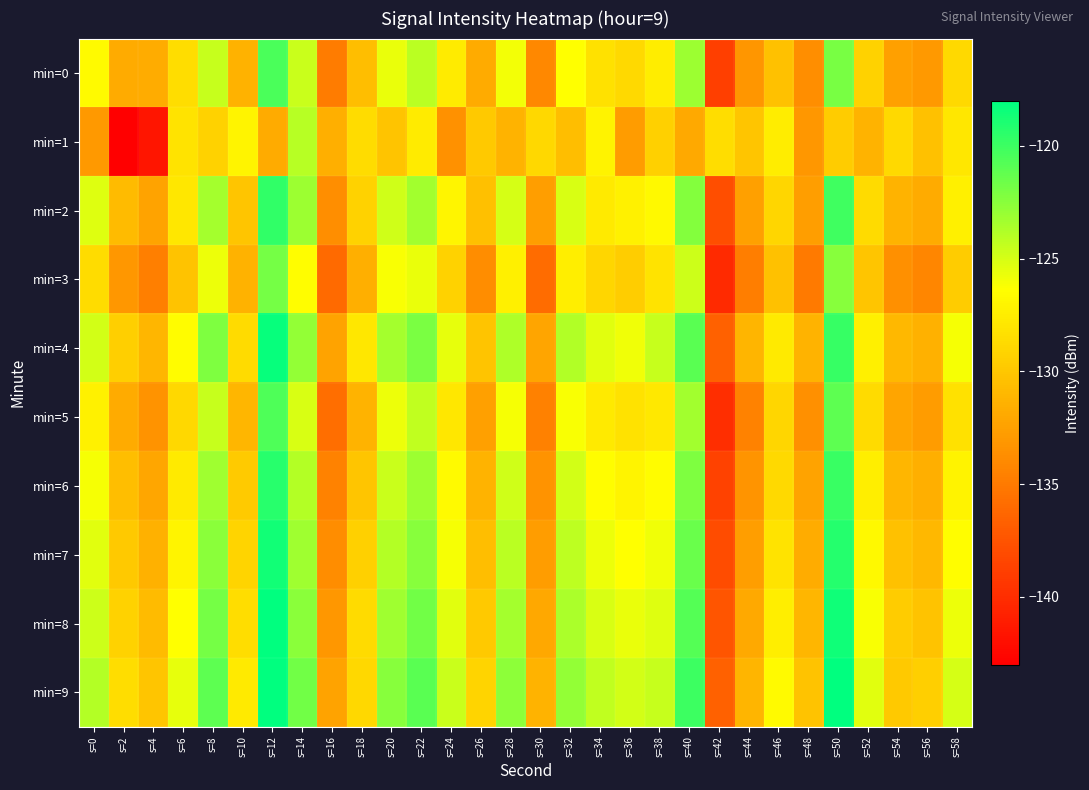

Reading left to right, list all the values displayed in this chart.

min=0: s=0=-126.6	s=2=-131.8	s=4=-131.7	s=6=-128.5	s=8=-124.5	s=10=-131.4	s=12=-120.5	s=14=-124.6	s=16=-134.8	s=18=-130.5	s=20=-125.7	s=22=-124.1	s=24=-127.6	s=26=-131.8	s=28=-126.0	s=30=-134.0	s=32=-126.4	s=34=-128.3	s=36=-128.8	s=38=-127.5	s=40=-123.1	s=42=-138.8	s=44=-133.2	s=46=-130.4	s=48=-133.7	s=50=-122.0	s=52=-129.3	s=54=-132.5	s=56=-133.0	s=58=-128.7
min=1: s=0=-133.0	s=2=-143.0	s=4=-141.5	s=6=-128.1	s=8=-129.3	s=10=-127.0	s=12=-131.8	s=14=-124.0	s=16=-131.5	s=18=-128.6	s=20=-130.1	s=22=-127.7	s=24=-133.5	s=26=-129.9	s=28=-131.2	s=30=-128.9	s=32=-130.6	s=34=-127.1	s=36=-132.8	s=38=-129.3	s=40=-131.9	s=42=-128.5	s=44=-130.0	s=46=-127.6	s=48=-133.1	s=50=-129.7	s=52=-131.2	s=54=-128.8	s=56=-130.3	s=58=-127.9
min=2: s=0=-125.2	s=2=-130.8	s=4=-132.3	s=6=-127.9	s=8=-123.5	s=10=-130.0	s=12=-119.6	s=14=-123.1	s=16=-133.7	s=18=-129.2	s=20=-124.8	s=22=-123.3	s=24=-126.9	s=26=-130.5	s=28=-125.0	s=30=-132.6	s=32=-125.1	s=34=-127.7	s=36=-127.2	s=38=-126.8	s=40=-122.3	s=42=-137.9	s=44=-132.5	s=46=-129.0	s=48=-132.6	s=50=-120.1	s=52=-128.7	s=54=-131.2	s=56=-131.8	s=58=-127.3
min=3: s=0=-128.6	s=2=-133.1	s=4=-134.7	s=6=-130.2	s=8=-125.8	s=10=-131.3	s=12=-121.9	s=14=-126.5	s=16=-136.0	s=18=-131.6	s=20=-126.1	s=22=-125.7	s=24=-129.2	s=26=-133.8	s=28=-127.3	s=30=-135.9	s=32=-127.5	s=34=-129.0	s=36=-129.6	s=38=-128.1	s=40=-124.7	s=42=-140.2	s=44=-134.8	s=46=-130.3	s=48=-134.9	s=50=-122.5	s=52=-130.0	s=54=-133.6	s=56=-134.1	s=58=-129.7
min=4: s=0=-124.9	s=2=-129.5	s=4=-131.0	s=6=-126.6	s=8=-122.1	s=10=-128.7	s=12=-118.2	s=14=-122.8	s=16=-132.3	s=18=-127.9	s=20=-123.5	s=22=-122.0	s=24=-125.6	s=26=-130.1	s=28=-123.7	s=30=-132.2	s=32=-123.8	s=34=-125.3	s=36=-125.9	s=38=-124.5	s=40=-121.0	s=42=-136.6	s=44=-131.1	s=46=-127.7	s=48=-131.2	s=50=-119.8	s=52=-127.3	s=54=-130.9	s=56=-131.5	s=58=-126.0
min=5: s=0=-127.2	s=2=-131.8	s=4=-133.3	s=6=-128.9	s=8=-124.5	s=10=-131.0	s=12=-120.6	s=14=-125.1	s=16=-135.7	s=18=-131.2	s=20=-125.8	s=22=-124.3	s=24=-127.9	s=26=-132.5	s=28=-126.0	s=30=-134.6	s=32=-126.1	s=34=-127.7	s=36=-128.2	s=38=-127.8	s=40=-123.3	s=42=-139.9	s=44=-134.5	s=46=-129.0	s=48=-133.6	s=50=-121.1	s=52=-128.7	s=54=-132.2	s=56=-132.8	s=58=-128.3
min=6: s=0=-126.0	s=2=-130.6	s=4=-132.1	s=6=-127.7	s=8=-123.2	s=10=-129.8	s=12=-119.3	s=14=-123.9	s=16=-134.5	s=18=-130.0	s=20=-124.6	s=22=-123.1	s=24=-126.7	s=26=-131.2	s=28=-124.8	s=30=-133.3	s=32=-124.9	s=34=-126.5	s=36=-127.0	s=38=-126.6	s=40=-122.1	s=42=-138.7	s=44=-133.2	s=46=-128.8	s=48=-132.3	s=50=-119.9	s=52=-127.5	s=54=-131.0	s=56=-131.6	s=58=-127.1
min=7: s=0=-125.3	s=2=-129.9	s=4=-131.5	s=6=-127.0	s=8=-122.6	s=10=-129.1	s=12=-118.7	s=14=-123.2	s=16=-133.8	s=18=-129.3	s=20=-123.9	s=22=-122.5	s=24=-126.0	s=26=-130.6	s=28=-124.1	s=30=-132.7	s=32=-124.2	s=34=-125.8	s=36=-126.3	s=38=-125.9	s=40=-121.5	s=42=-138.0	s=44=-132.6	s=46=-128.1	s=48=-131.7	s=50=-119.2	s=52=-126.8	s=54=-130.3	s=56=-130.9	s=58=-126.5
min=8: s=0=-124.7	s=2=-129.2	s=4=-130.8	s=6=-126.3	s=8=-121.9	s=10=-128.5	s=12=-118.0	s=14=-122.6	s=16=-133.1	s=18=-128.7	s=20=-123.2	s=22=-121.8	s=24=-125.3	s=26=-129.9	s=28=-123.5	s=30=-132.0	s=32=-123.6	s=34=-125.1	s=36=-125.7	s=38=-125.2	s=40=-120.8	s=42=-137.3	s=44=-131.9	s=46=-127.5	s=48=-131.0	s=50=-118.6	s=52=-126.1	s=54=-129.7	s=56=-130.2	s=58=-125.8
min=9: s=0=-123.9	s=2=-128.5	s=4=-130.0	s=6=-125.6	s=8=-121.1	s=10=-127.7	s=12=-117.2	s=14=-121.8	s=16=-132.3	s=18=-128.9	s=20=-122.5	s=22=-121.0	s=24=-124.6	s=26=-129.1	s=28=-122.7	s=30=-131.2	s=32=-122.8	s=34=-124.3	s=36=-124.9	s=38=-124.5	s=40=-120.0	s=42=-136.6	s=44=-131.1	s=46=-126.7	s=48=-130.2	s=50=-117.8	s=52=-125.3	s=54=-129.9	s=56=-129.5	s=58=-125.0